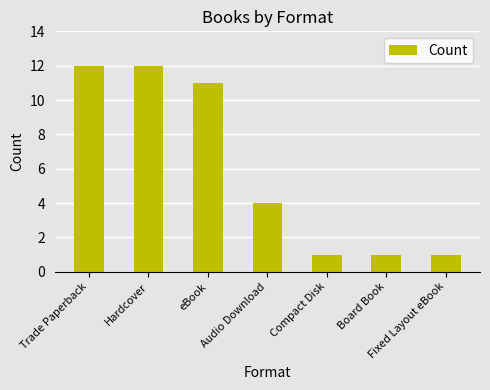

The chart shows a value of 11 at eBook. True or false?

True